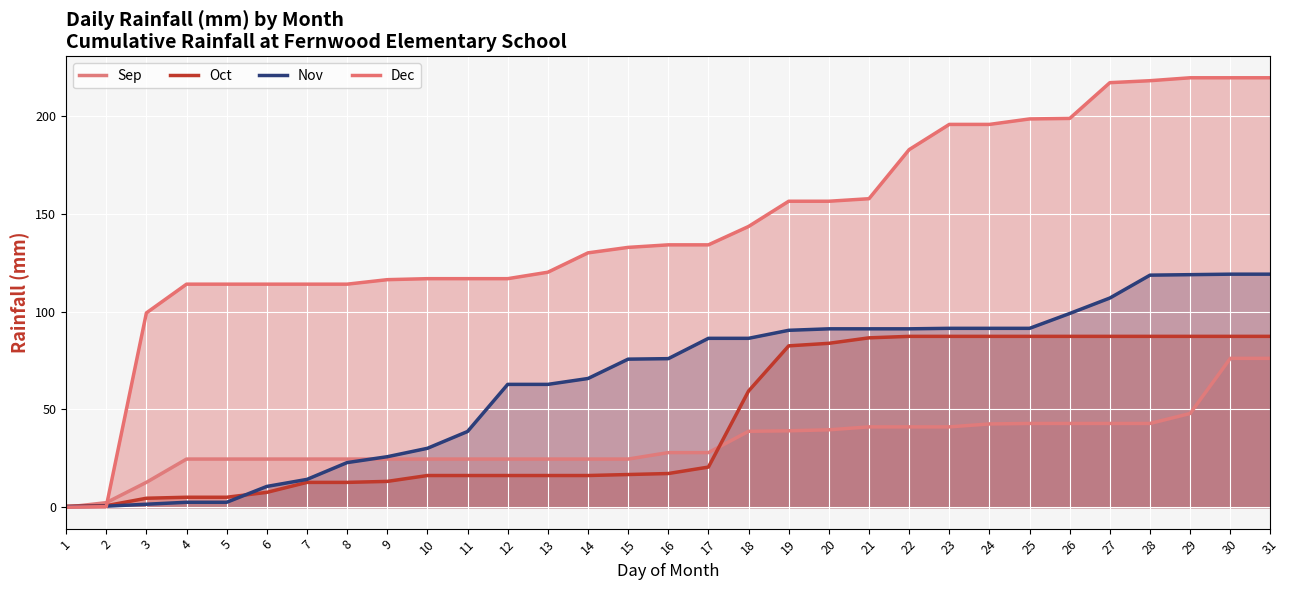

What is the value of the Nov (line) point at the 19th from the left?

90.5